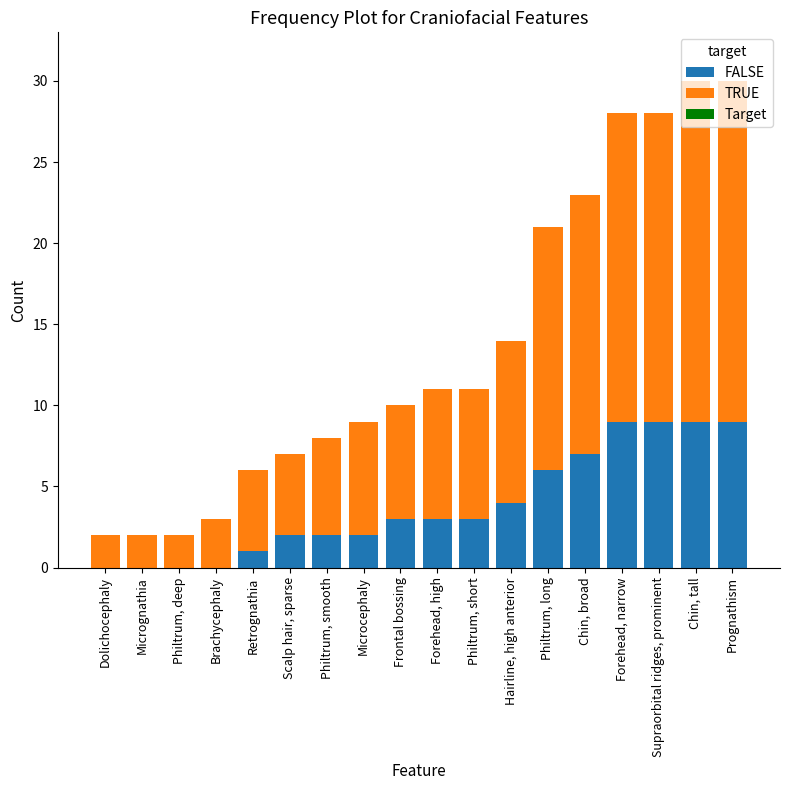

What is the total value across all series at Brachycephaly?

3